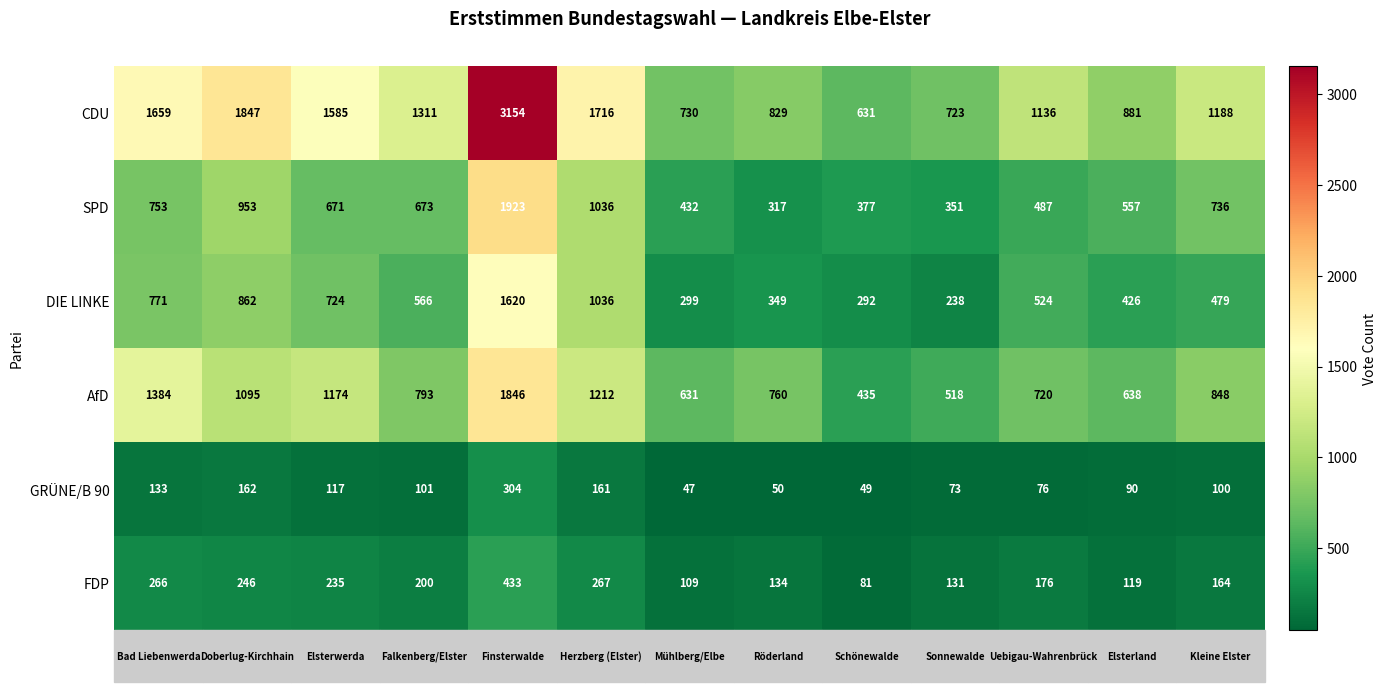

Which series has the widest spread of values?

CDU